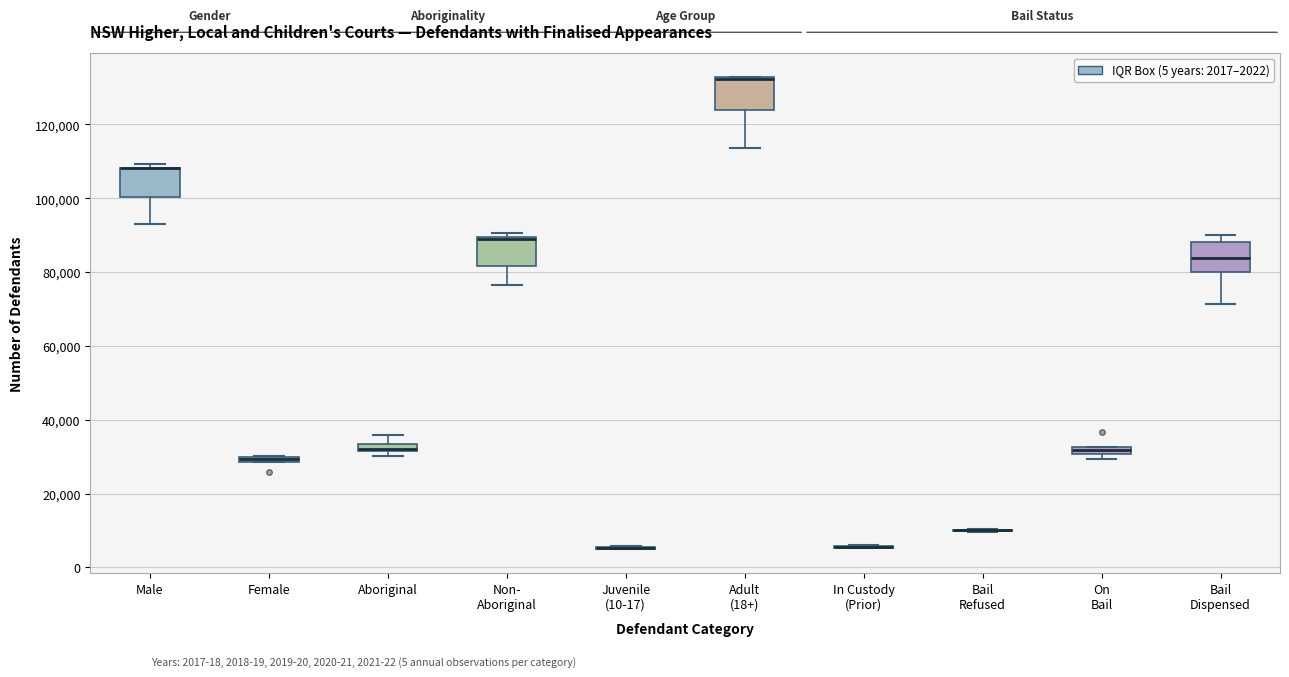

Where is the lower edge of the box for On Bail on the y-axis? The values are not printed on the chart, so give them approximately, as read against the axis.

30000